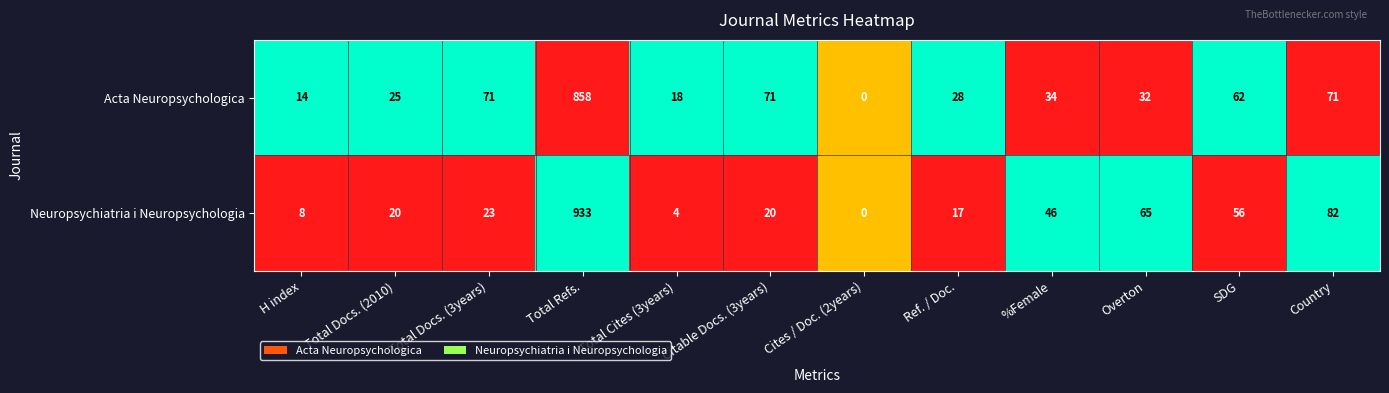

Between Total Docs. (2010) and Total Docs. (3years), which series saw the biggest shift?

Acta Neuropsychologica